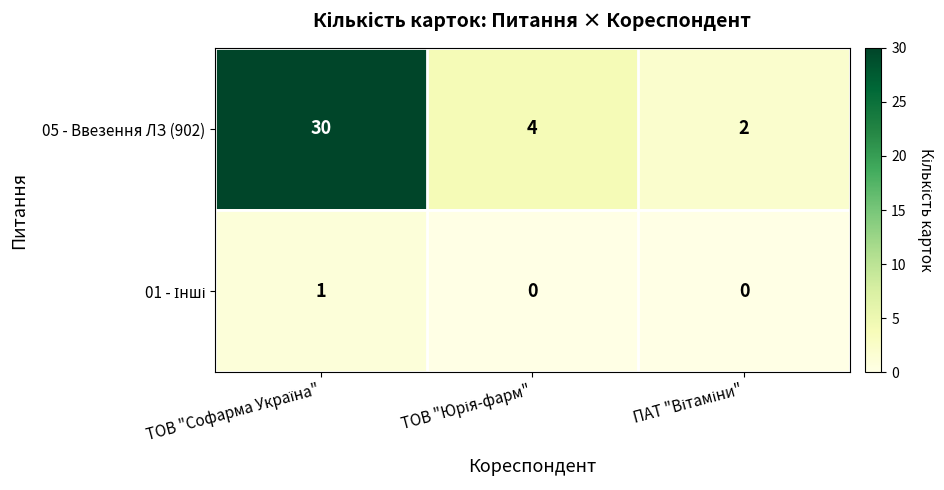

What is the average value of the 05 - Ввезення ЛЗ (902) series?

12